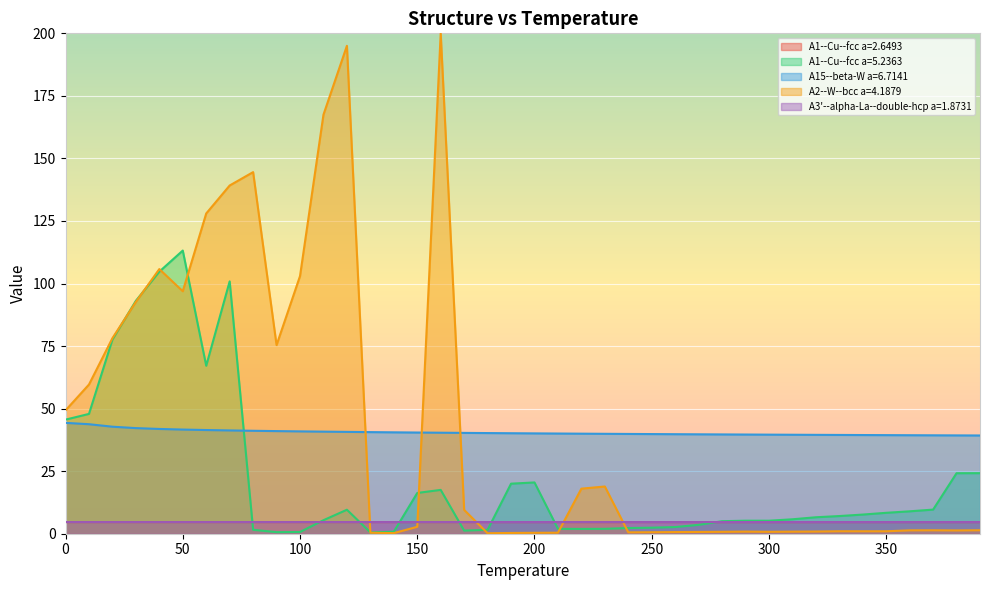

The A3'--alpha-La--double-hcp a=1.8731 series shows 2.2 at 370. True or false?

False